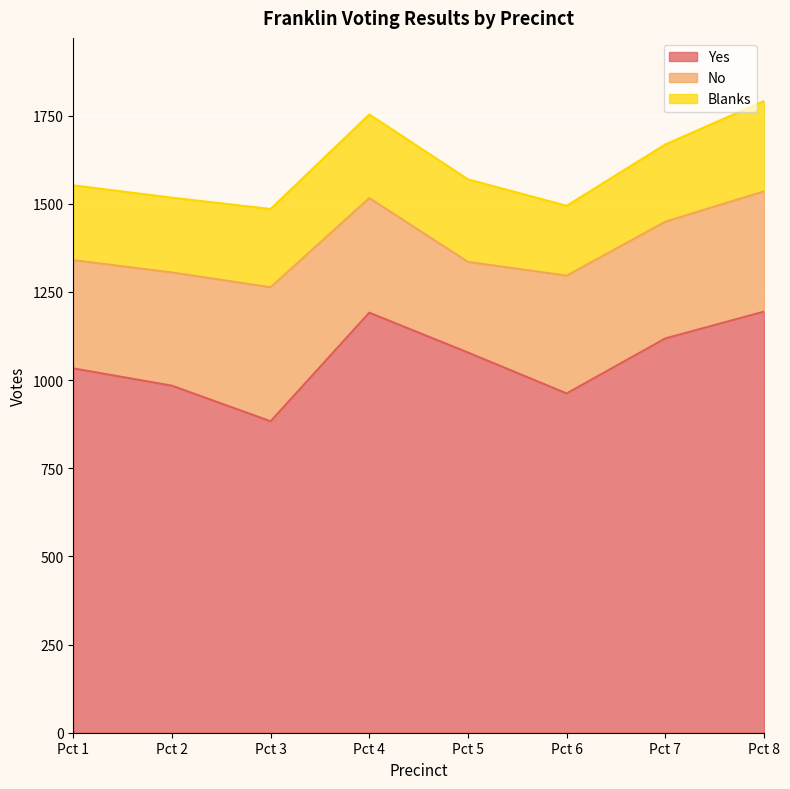

True or false: No has a value of 331 at Pct 7.

True